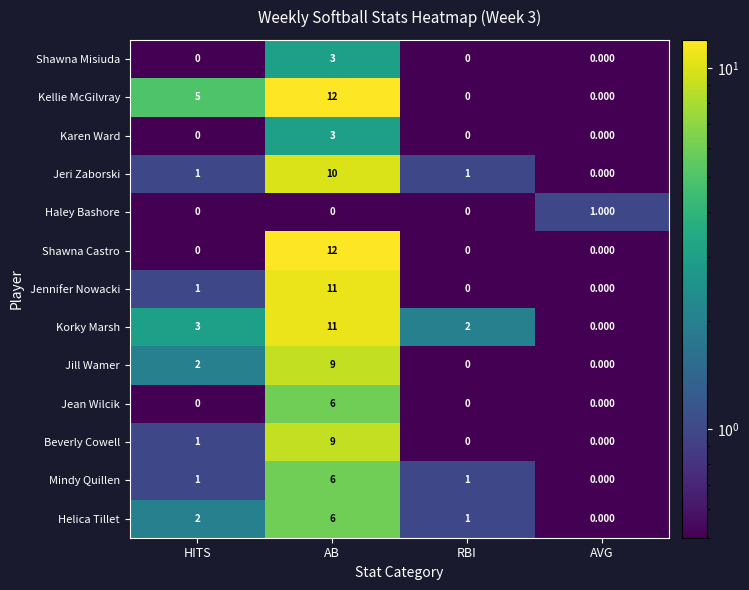

Which label corresponds to the largest value in the chart?

AB